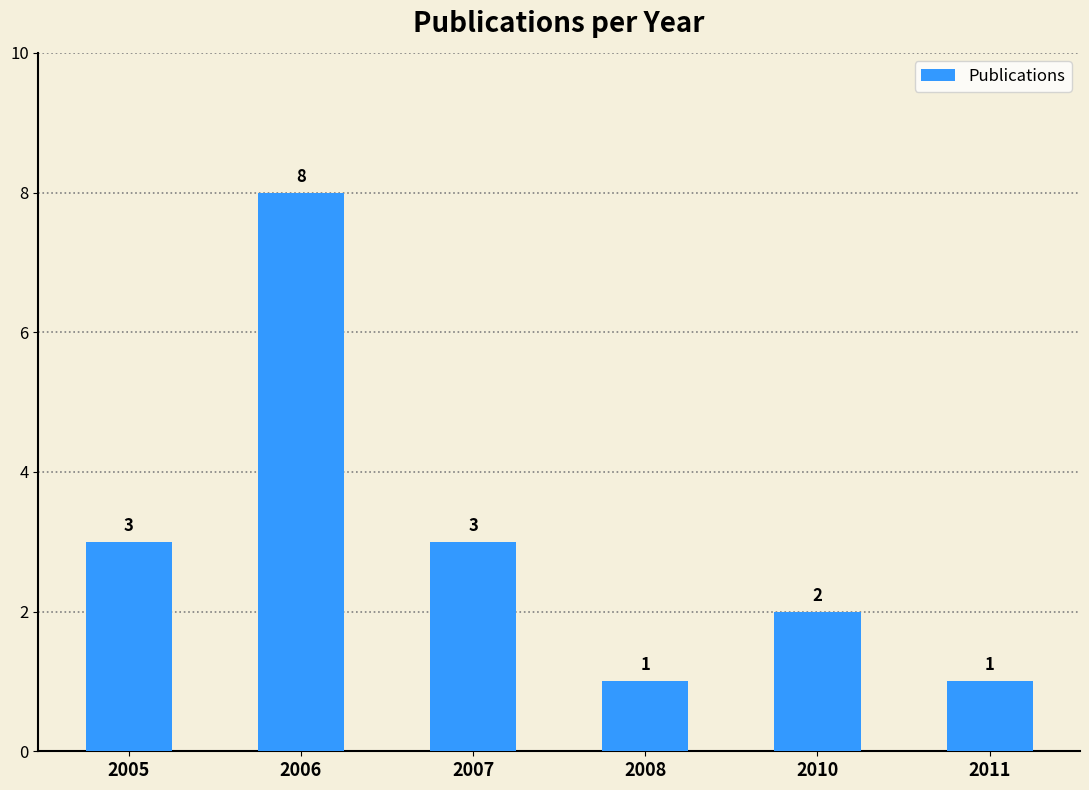

Reading left to right, what are all the values shown in this chart?

3	8	3	1	2	1